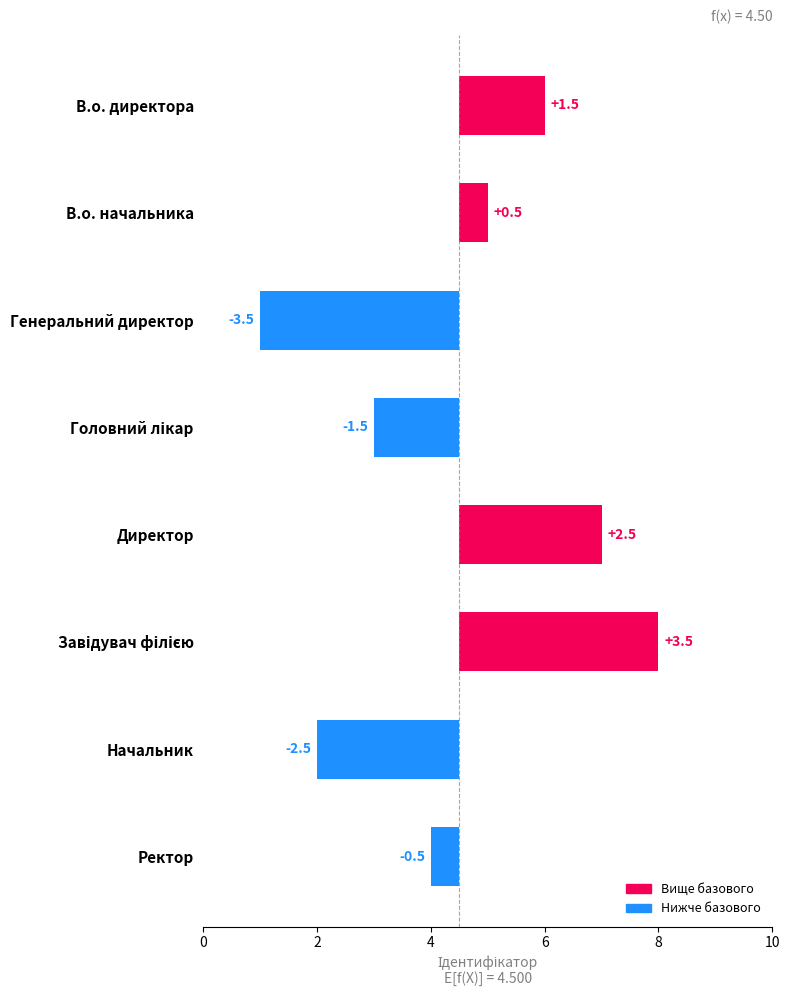

Is it true that the value at Начальник is 2.5?

True